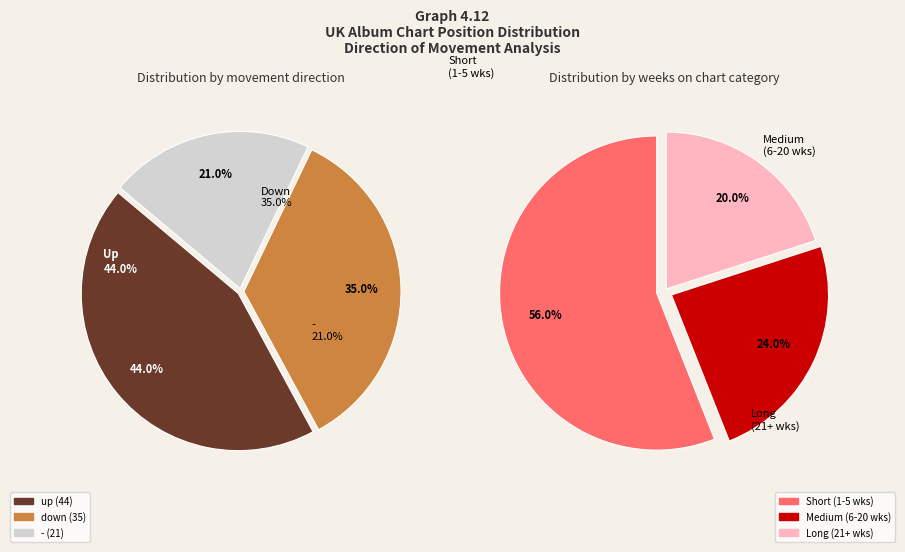

To the nearest percent, what is the combined percentage of down and up?

79%